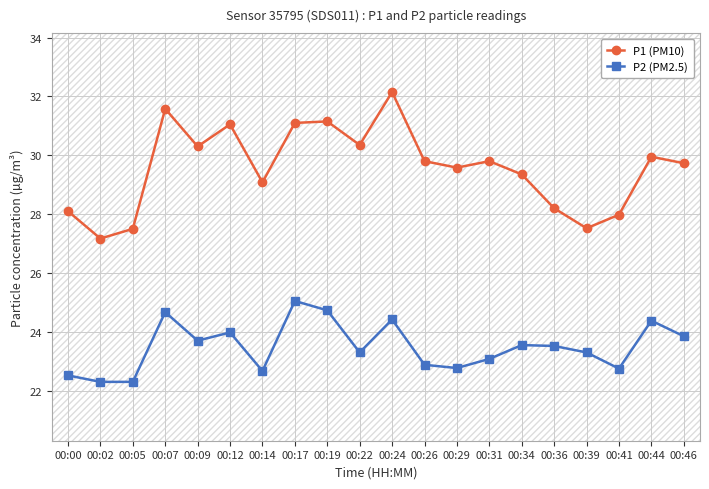

How many series are shown in this chart?

2